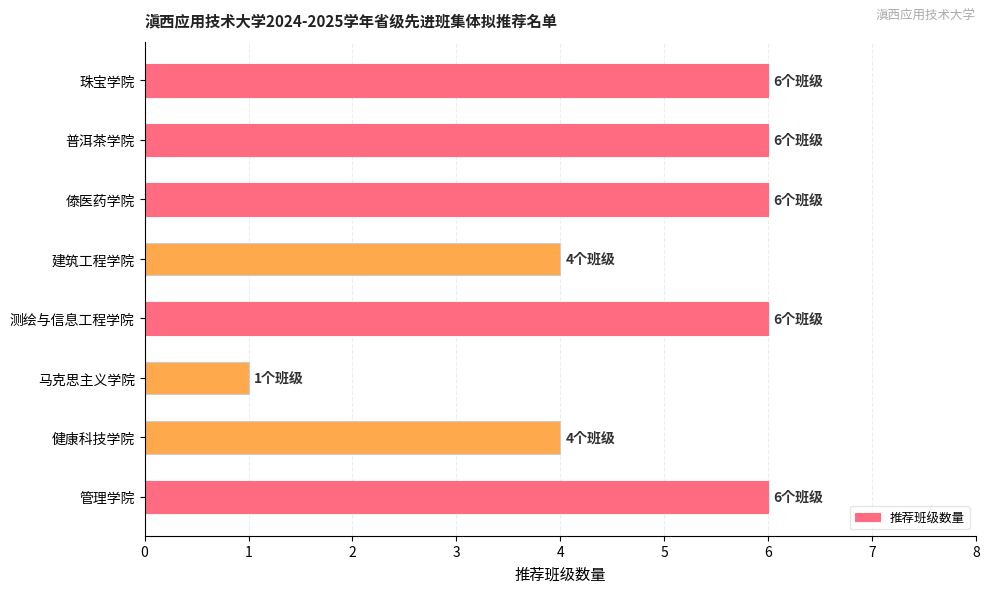

How many values are below 6?

3